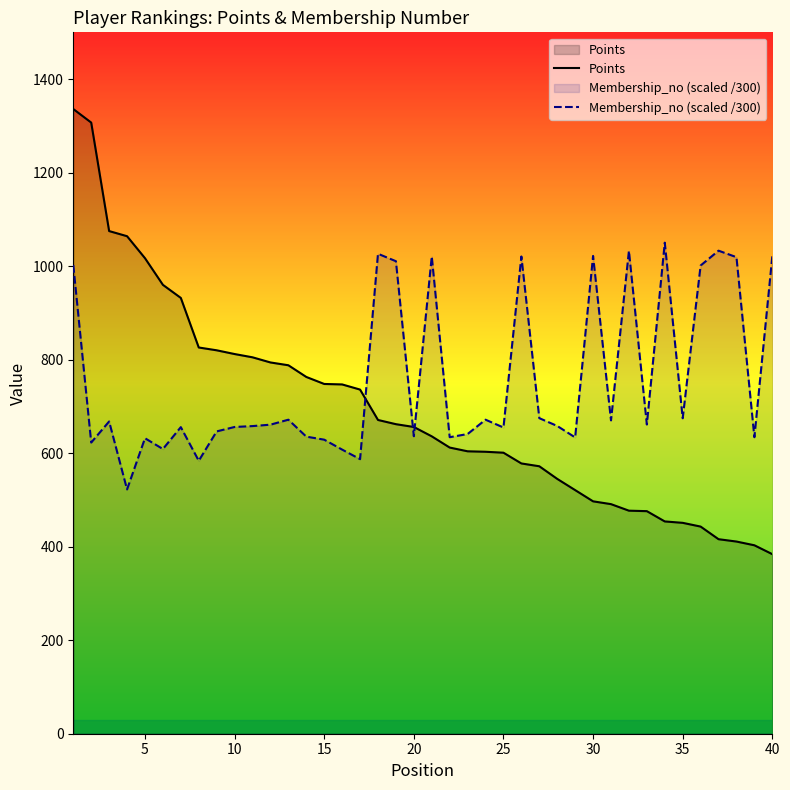

True or false: Points has more than 2 interior local peaks.

False